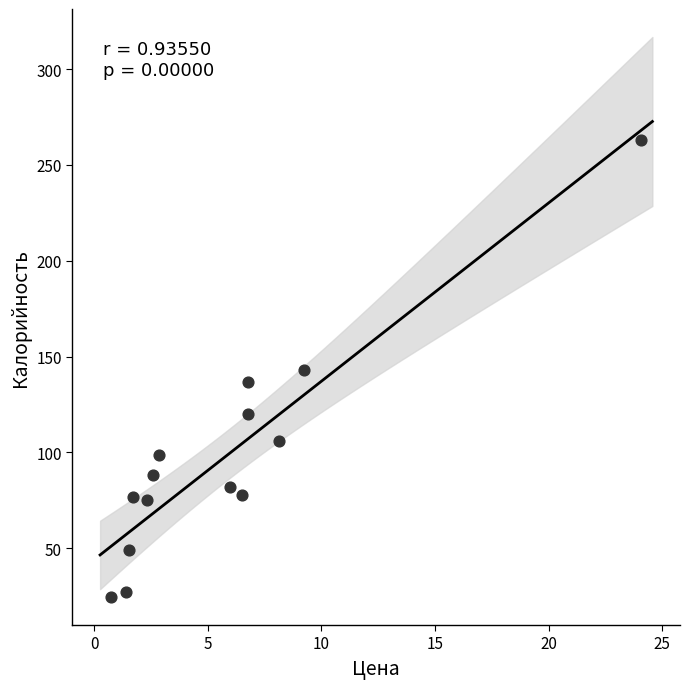

What is the range of X values (max minus min)?

23.3